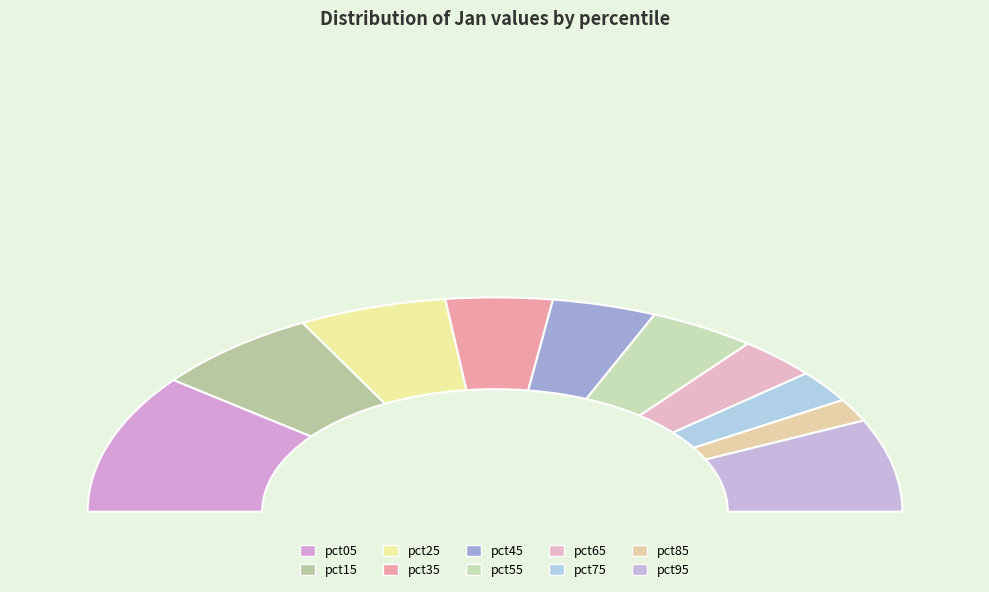

What is the largest slice in the pie chart?

pct05